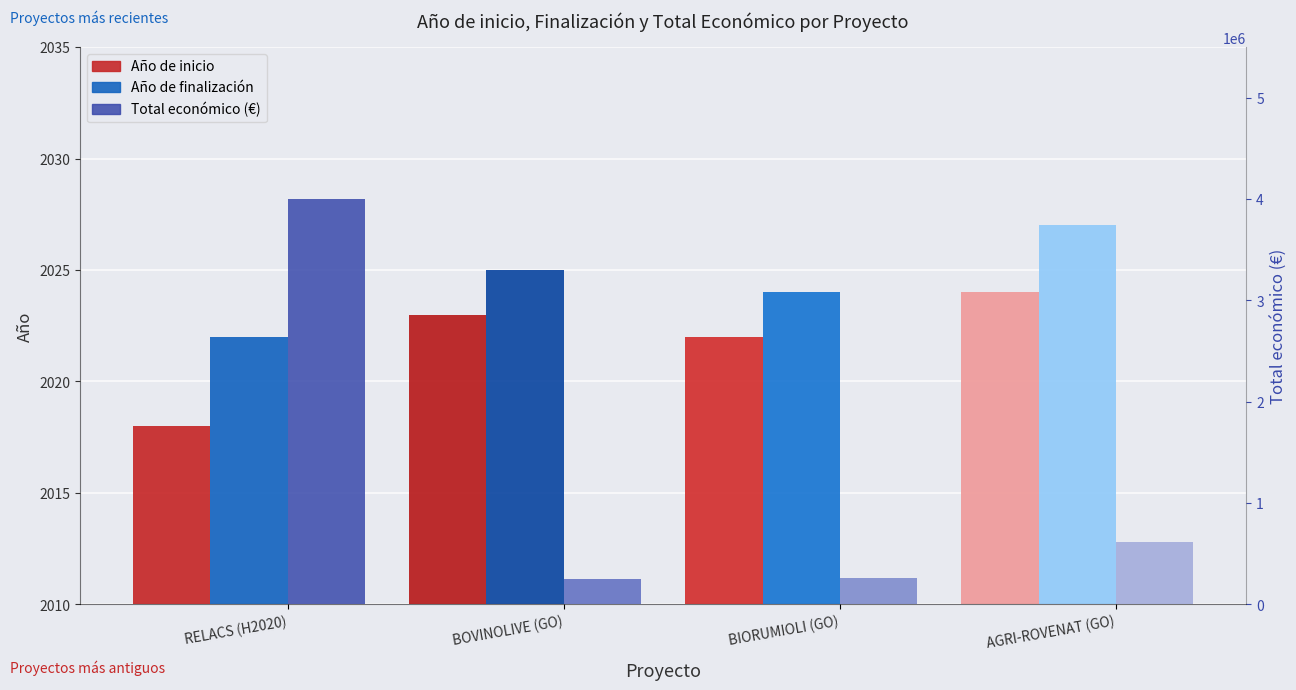

Which series has the largest total across all categories?

Total económico (€)